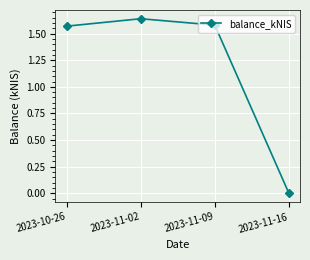

What is the sum of all values?

4.8